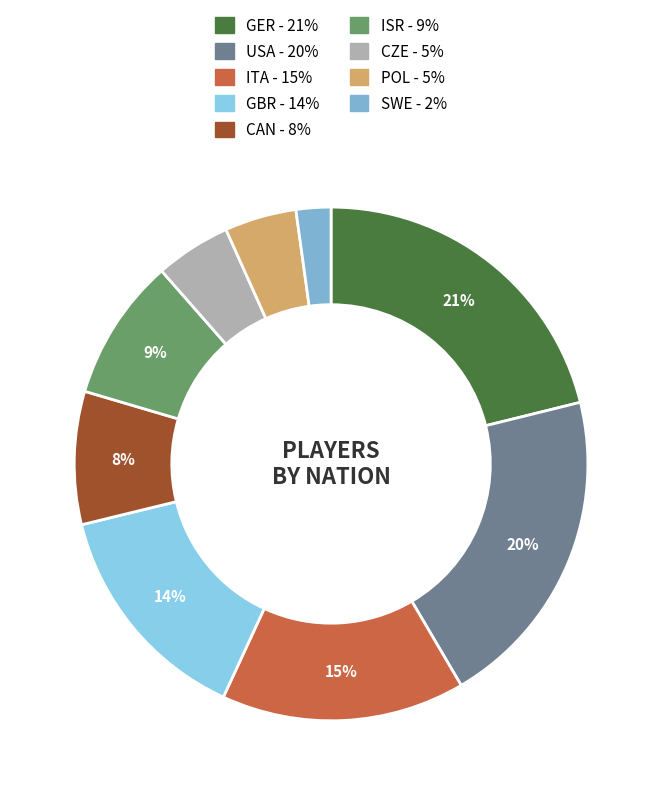

What is the total percentage of CZE and POL?

9.3%